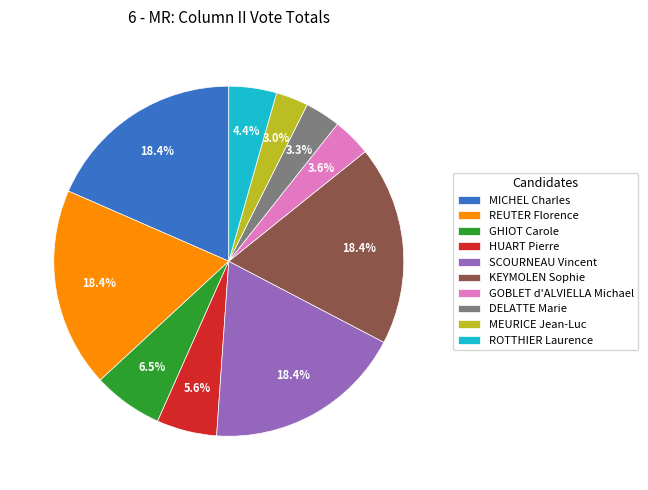

What is the ratio of the value at KEYMOLEN Sophie to the value at MICHEL Charles?

1.0